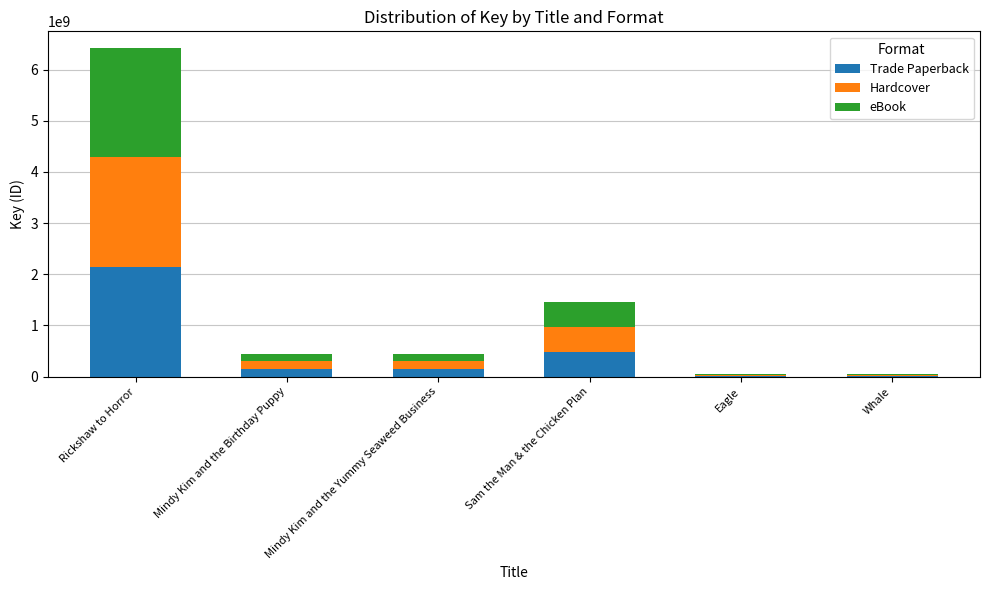

What is the sum of all Trade Paperback values?

2959981653